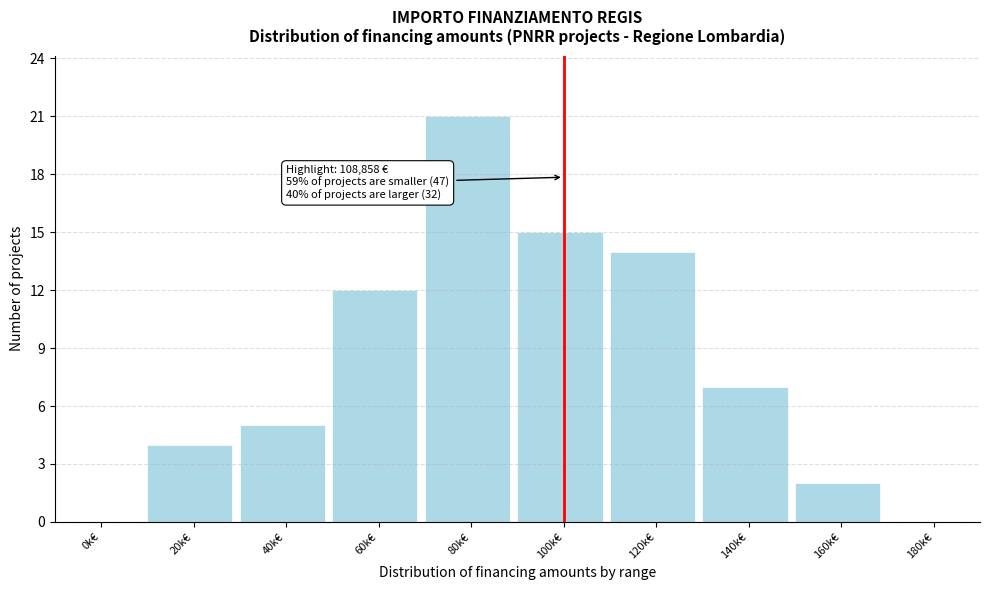

Reading right to left, list all the values displayed in this chart.

180k€=0	160k€=2	140k€=7	120k€=14	100k€=15	80k€=21	60k€=12	40k€=5	20k€=4	0k€=0